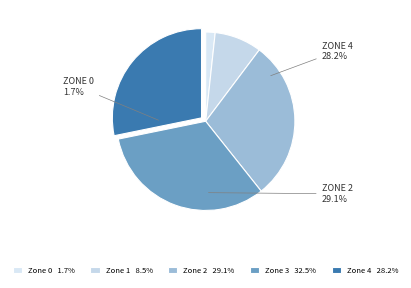

Is it true that 3 is 2% of the pie?

False